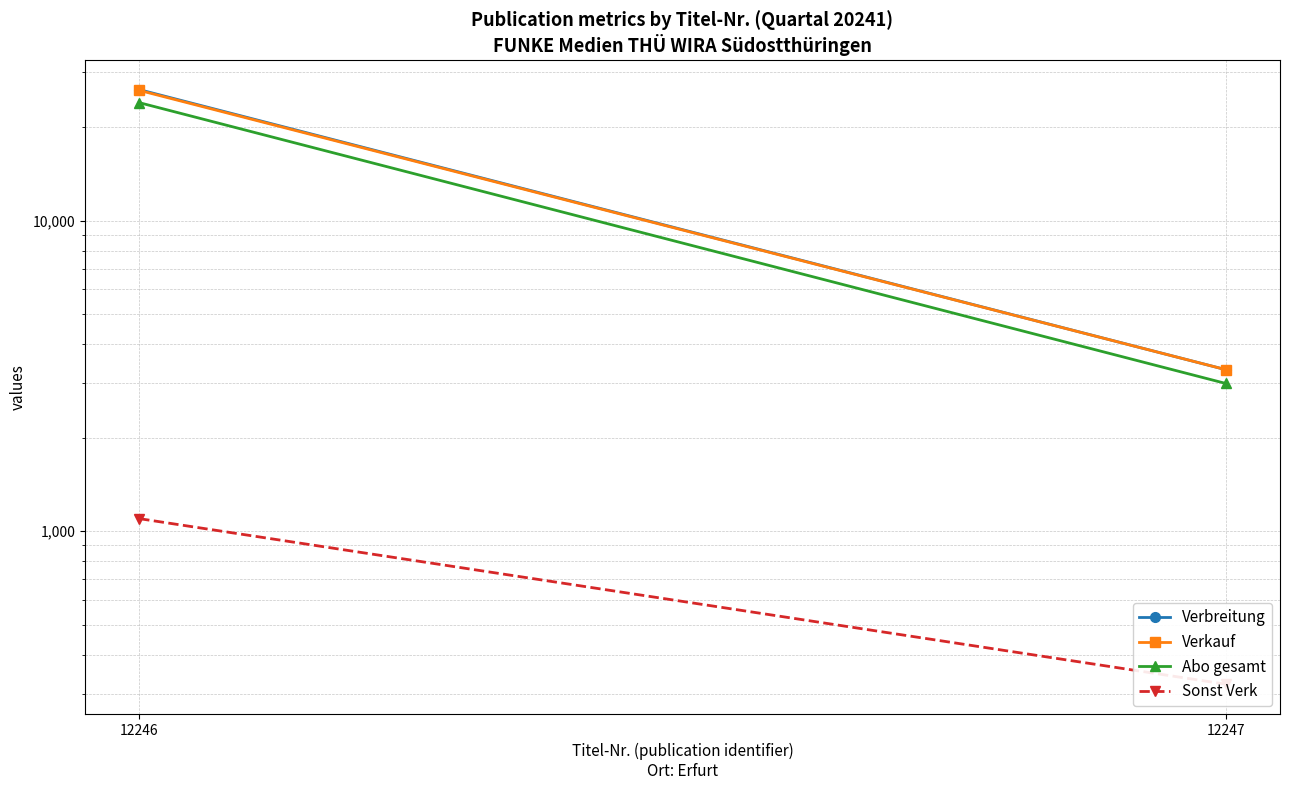

What is the total value across all series at 12247?

9936